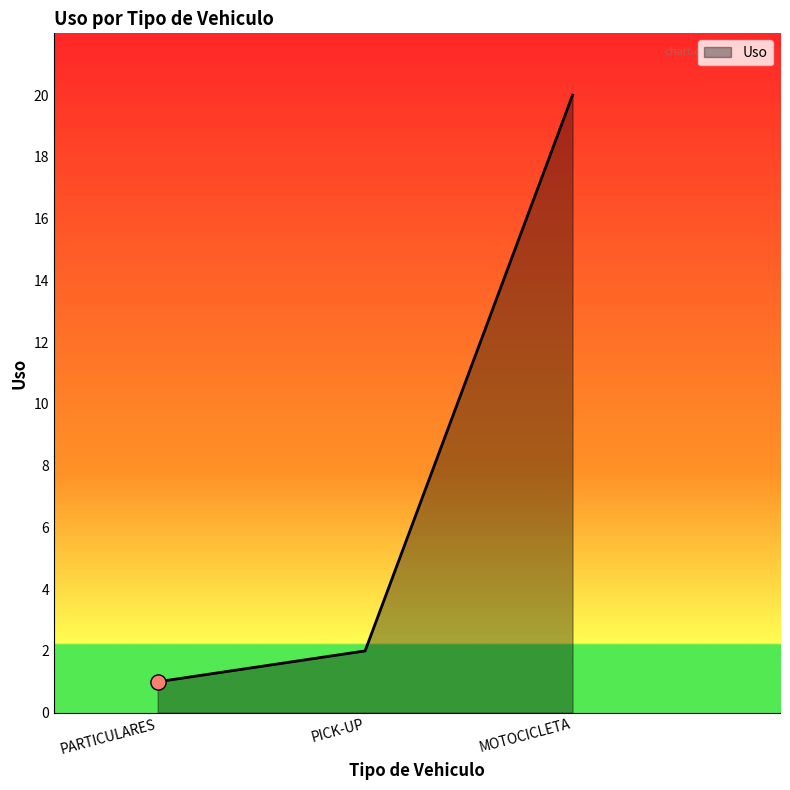

Between MOTOCICLETA and PICK-UP, which is larger?

MOTOCICLETA